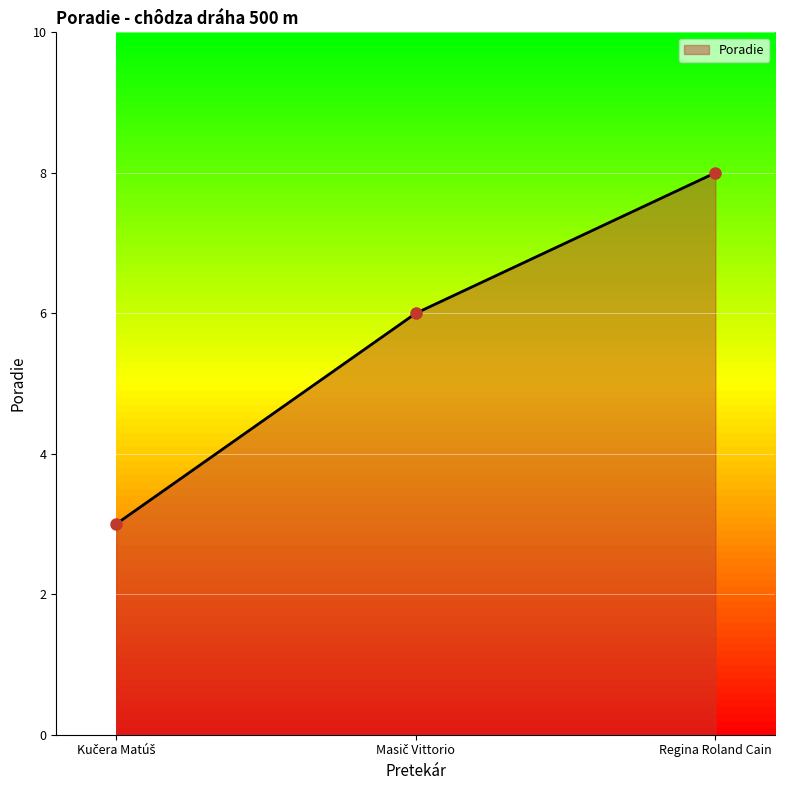

The chart shows a value of 2 at Regina Roland Cain. True or false?

False